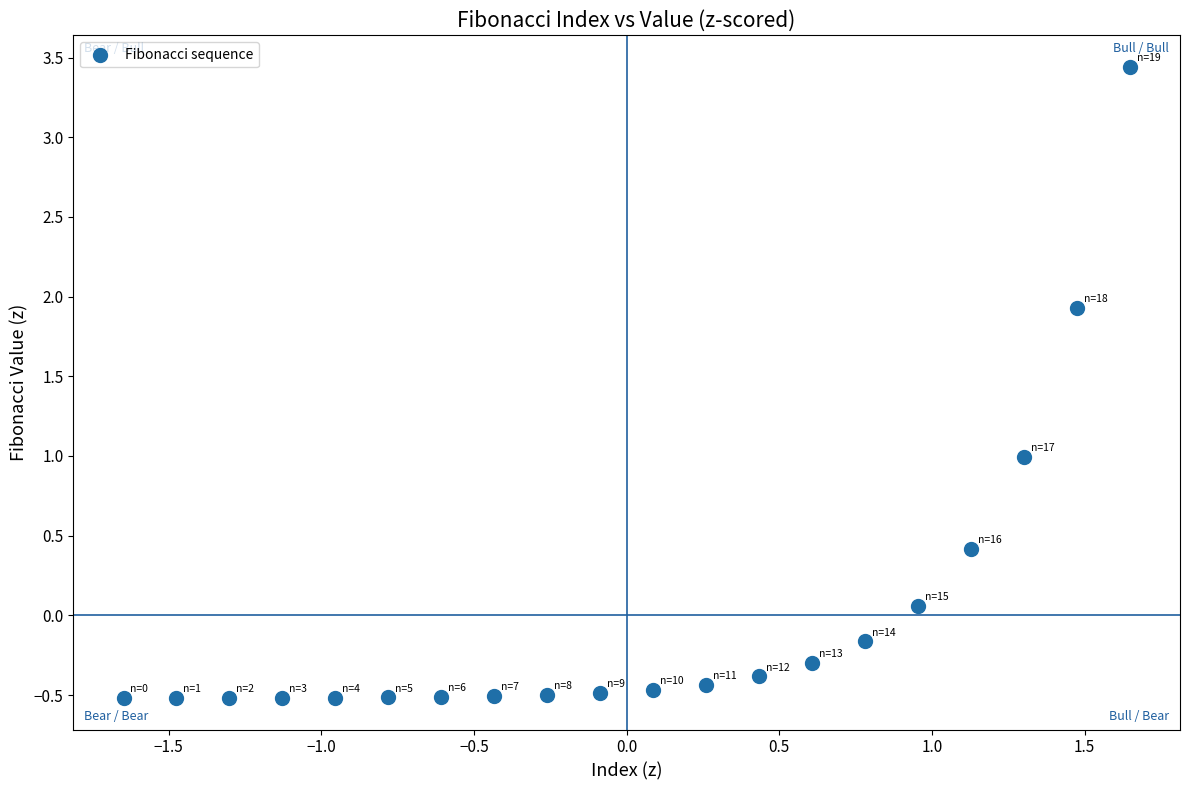

What is the range of Y values (max minus min)?

4.0